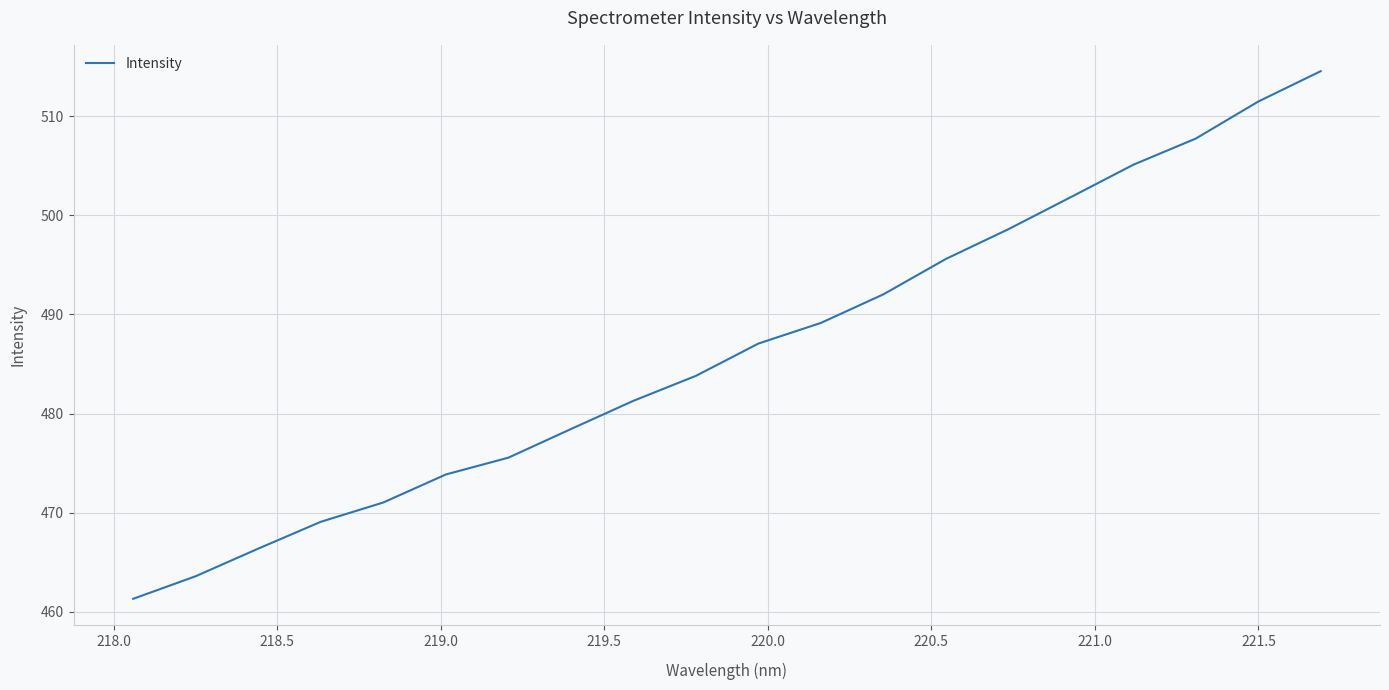

What is the maximum value shown in the chart?

514.5